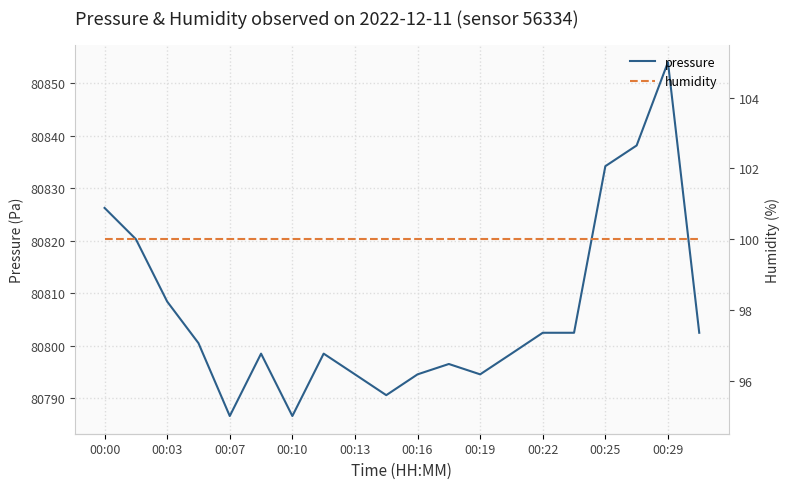

The pressure series shows 80794.6 at 00:19. True or false?

True